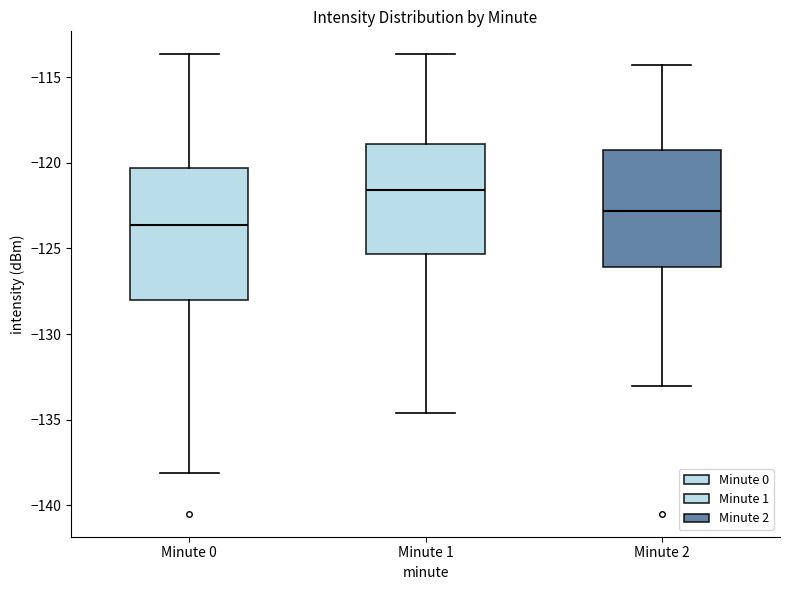

Which box has the lowest median line?

Minute 0